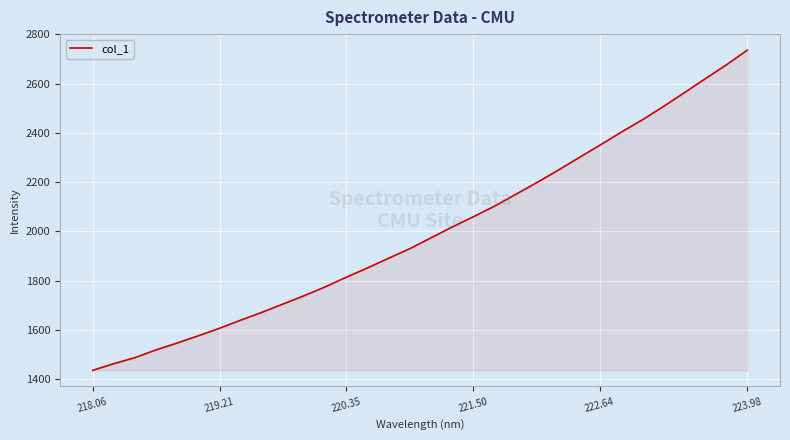

What is the smallest value displayed?

1435.2